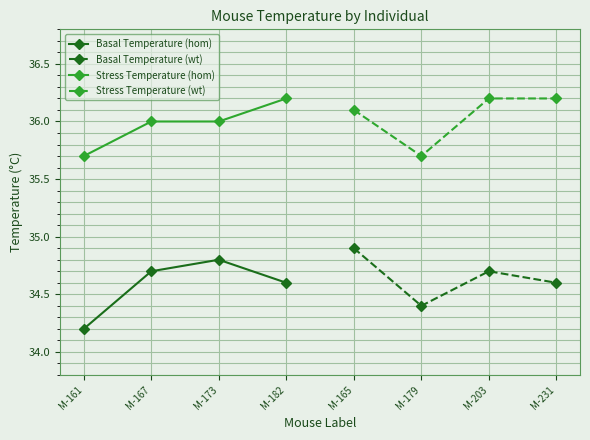

List the labels in order of Basal Temperature (hom) value, largest first.

M-173, M-167, M-182, M-161